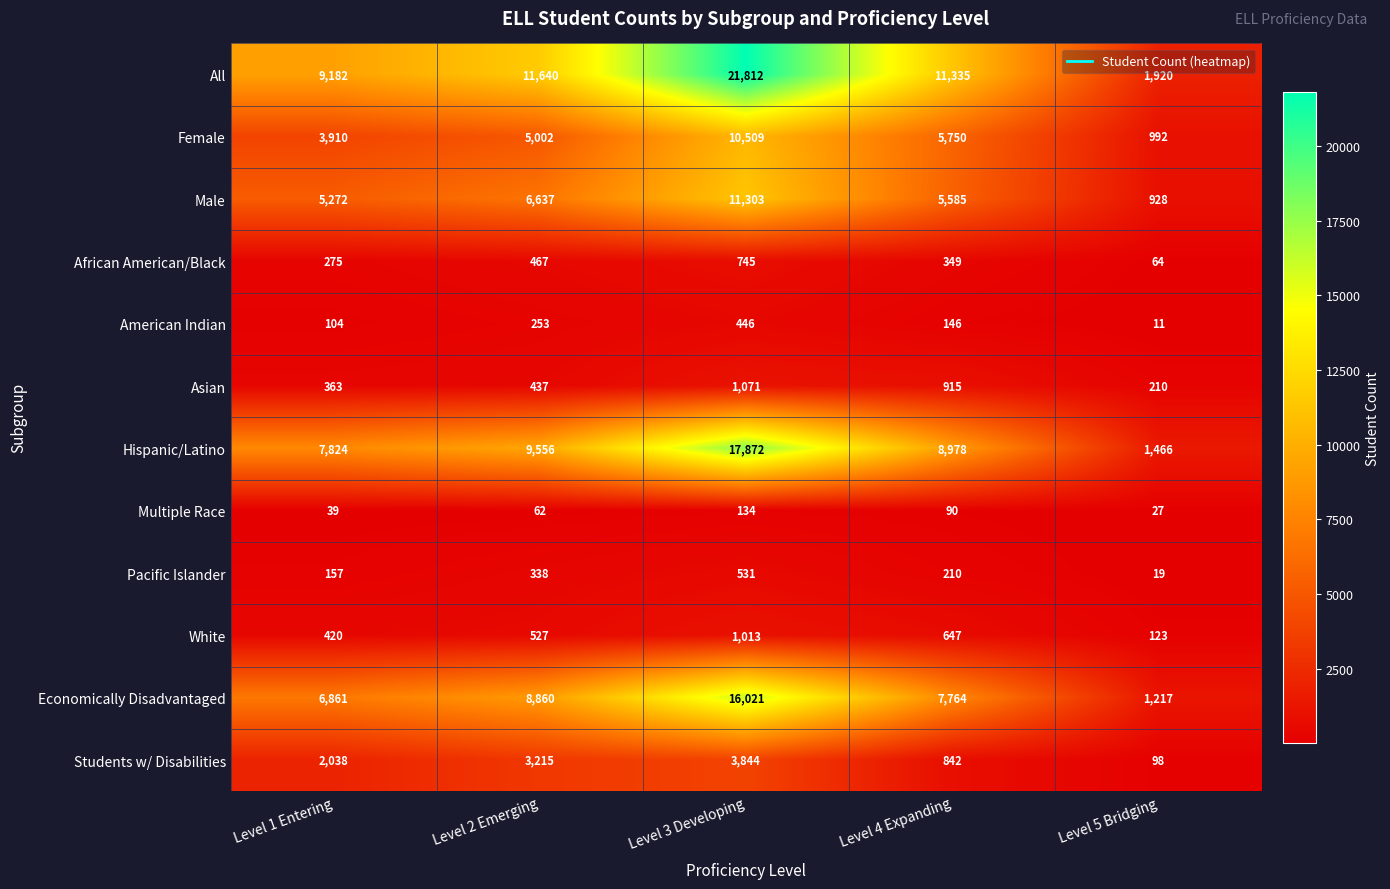

Which series has the largest total across all categories?

All